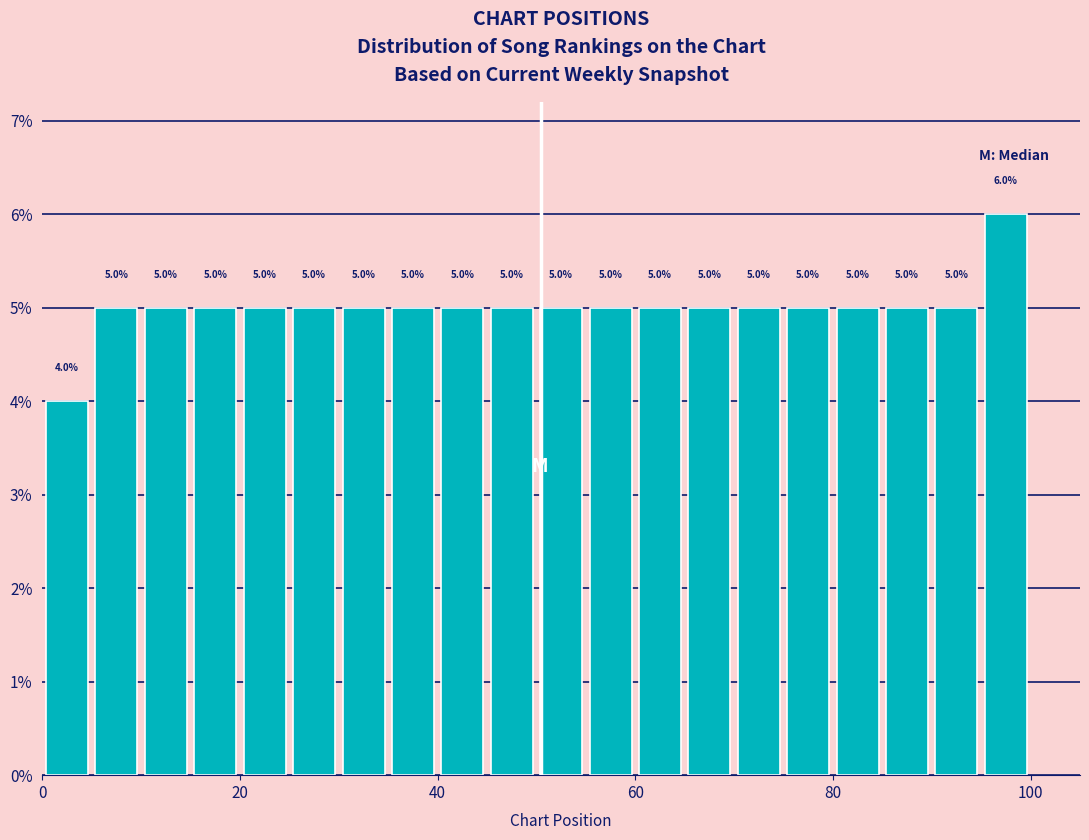

Read against the x-axis, roughly where is the centre of the tallest bar?

98